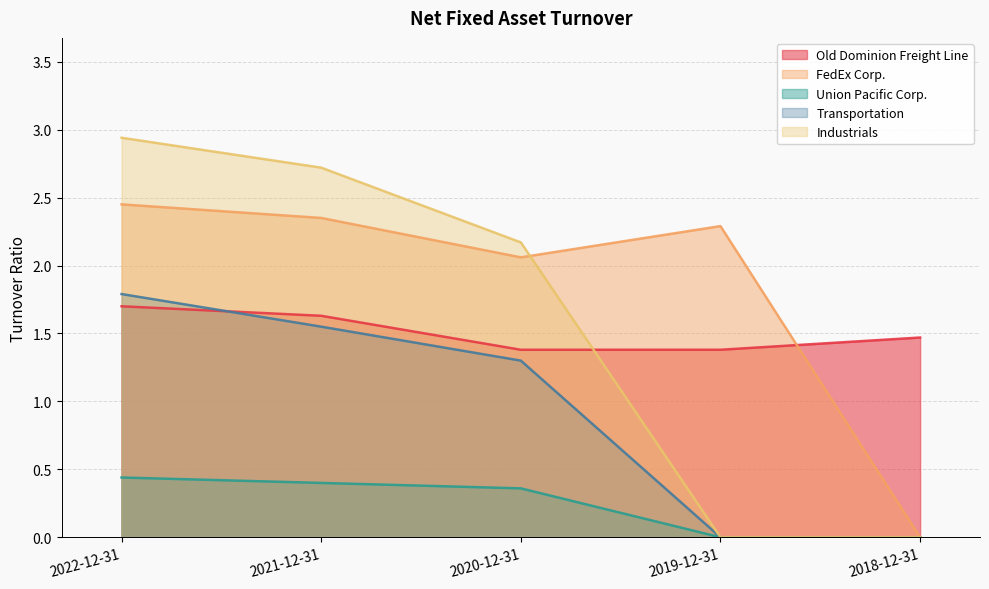

What is the value of the FedEx Corp. point at the 3rd from the left?

2.1